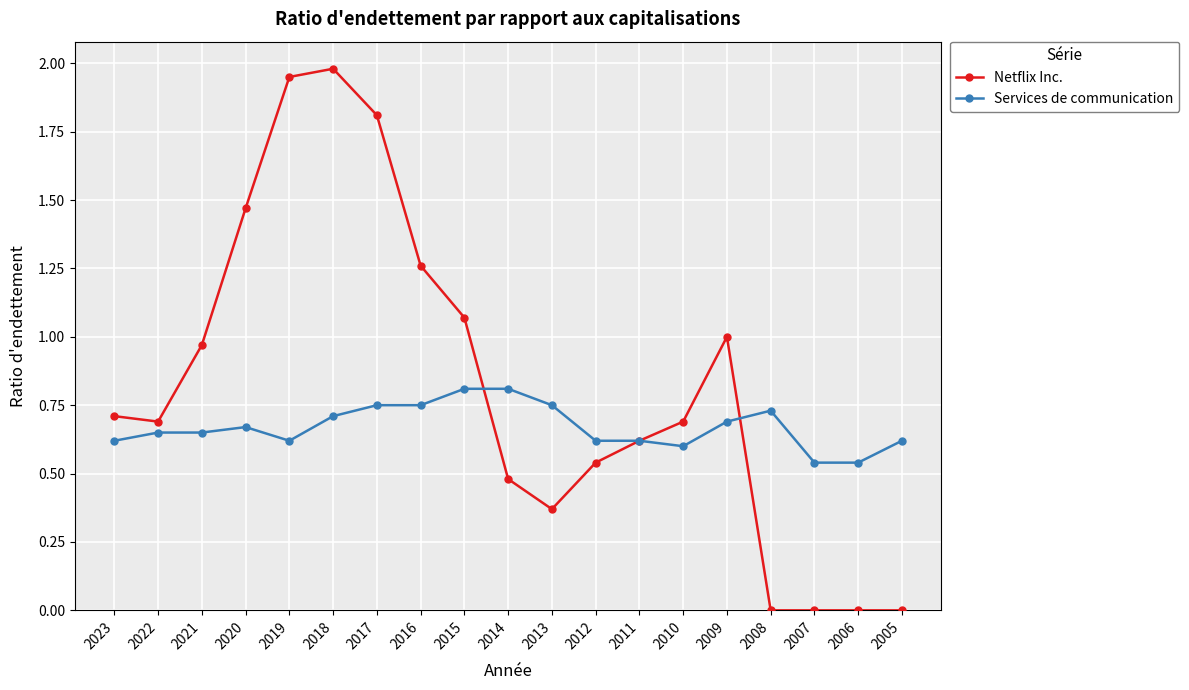

True or false: Netflix Inc. has more than 0 points higher than both neighbors.

True